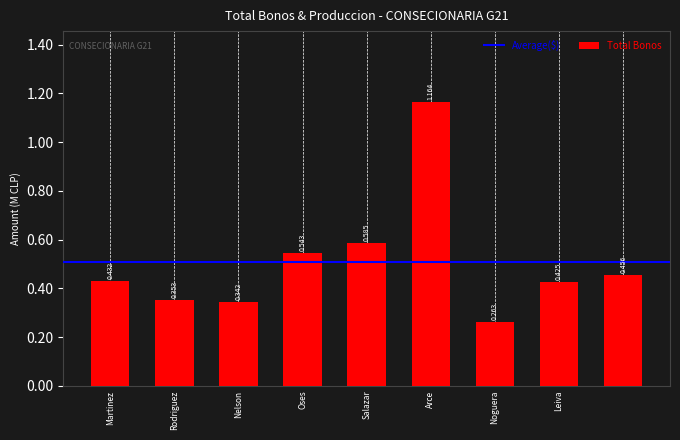

Does the chart contain any negative values?

No